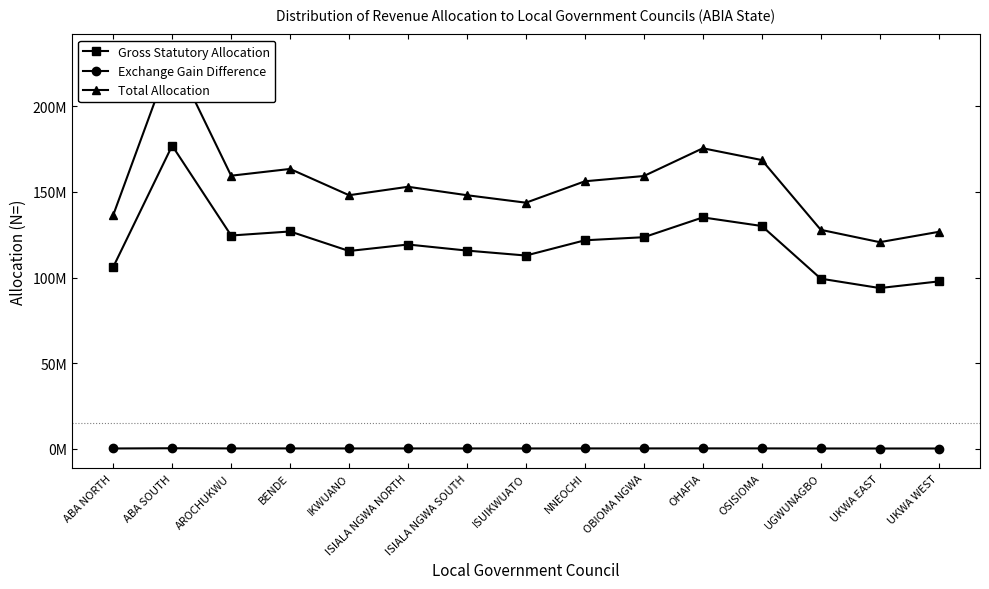

What is the label of the 4th point from the right?

OSISIOMA